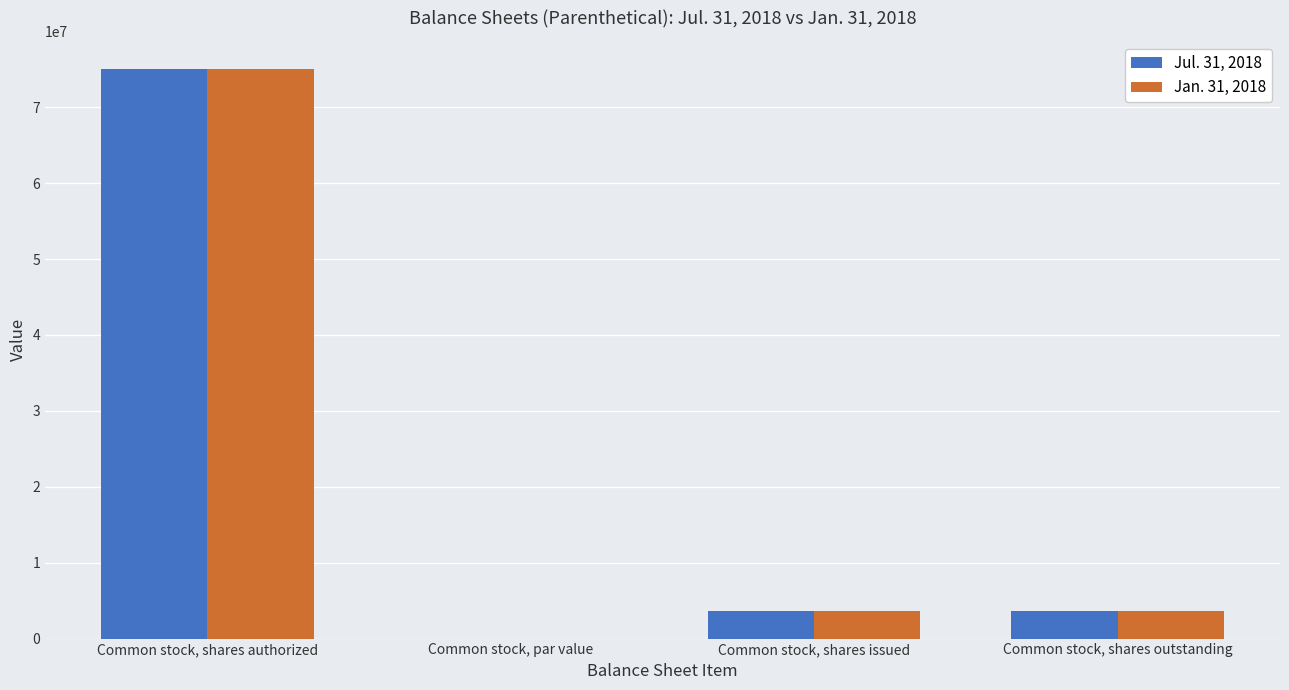

How many categories are shown in the chart?

4